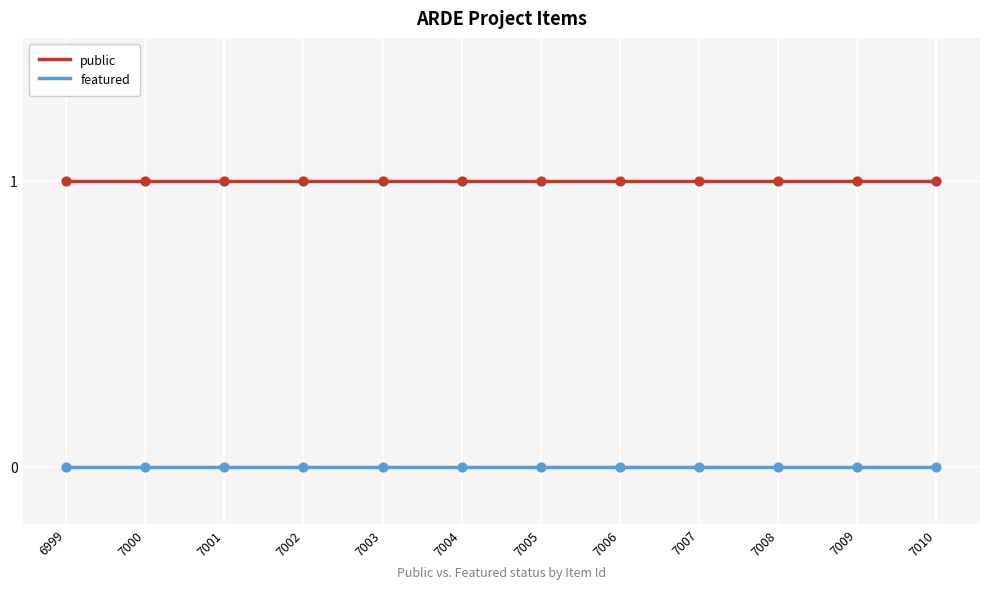

At how many categories does at least one series exceed 0?

12